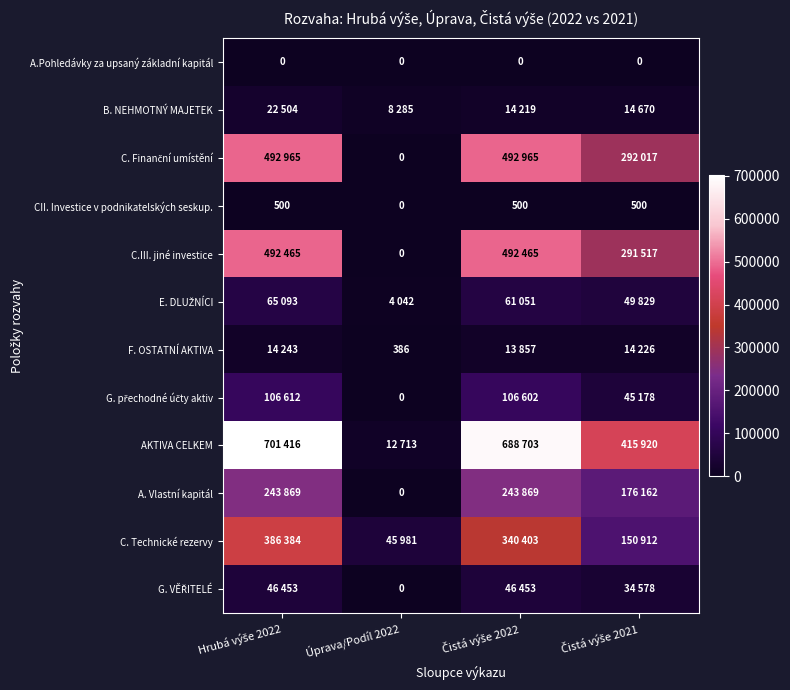

Between Čistá výše 2021 and Čistá výše 2022, which is larger?

Čistá výše 2021